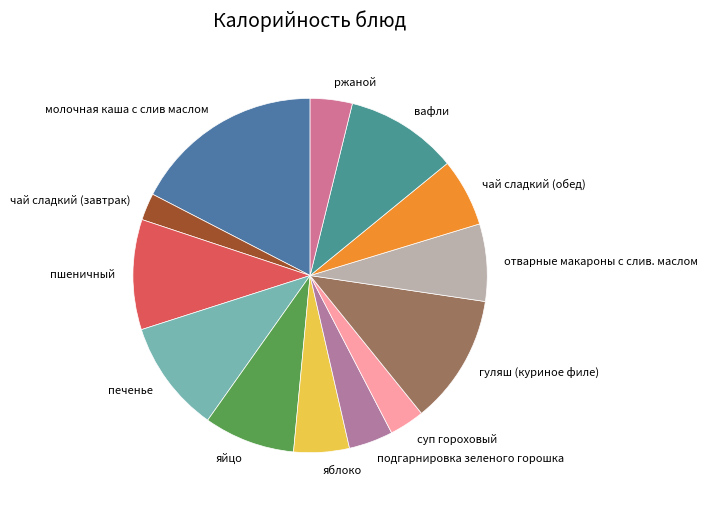

Between гуляш (куриное филе) and молочная каша с слив маслом, which is larger?

молочная каша с слив маслом